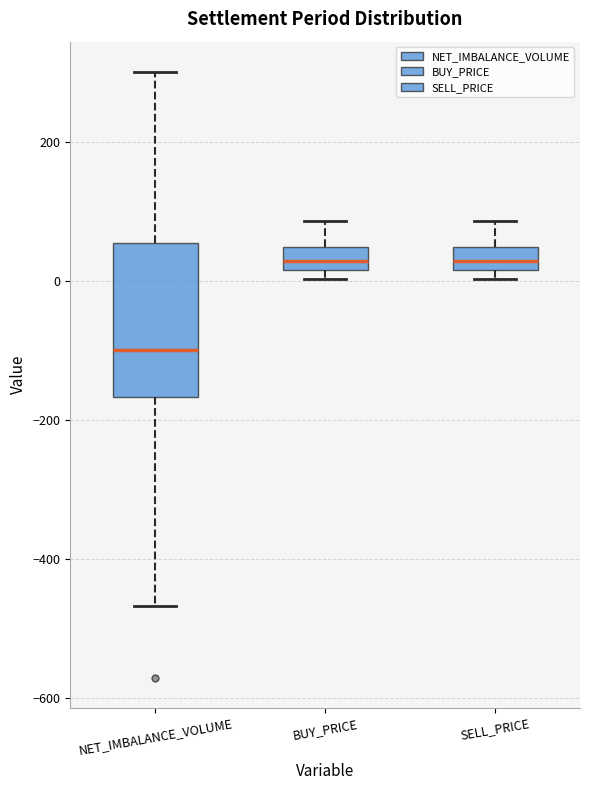

Reading left to right, transcribe this box plot: for each box, give where its median line is, the range the box spans, and where its two whiskers end, as read against the y-axis. The values are not printed on the chart, so give them approximately, as read against the axis.

NET_IMBALANCE_VOLUME: median -100, box -160 to 60, whiskers -460 to 300
BUY_PRICE: median 20 (inside the box), box 20 to 40, whiskers 0 to 80
SELL_PRICE: median 20 (inside the box), box 20 to 40, whiskers 0 to 80